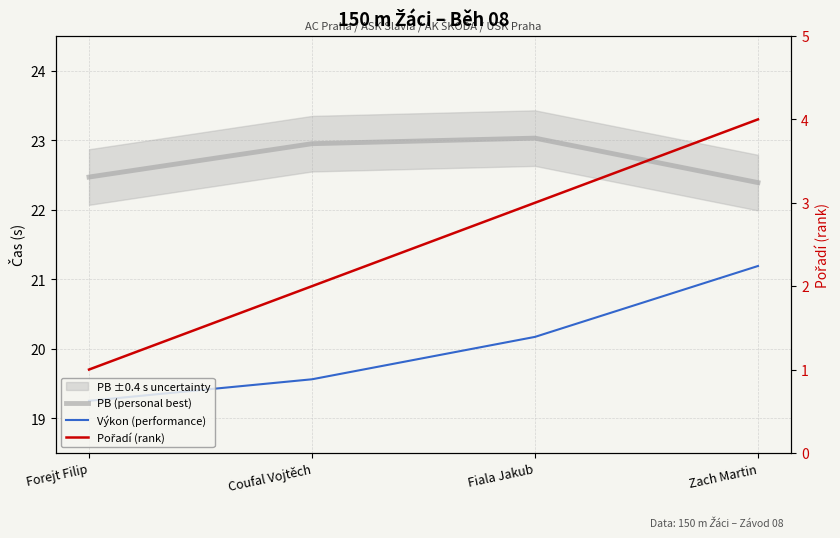

What position from the right is Forejt Filip?

4